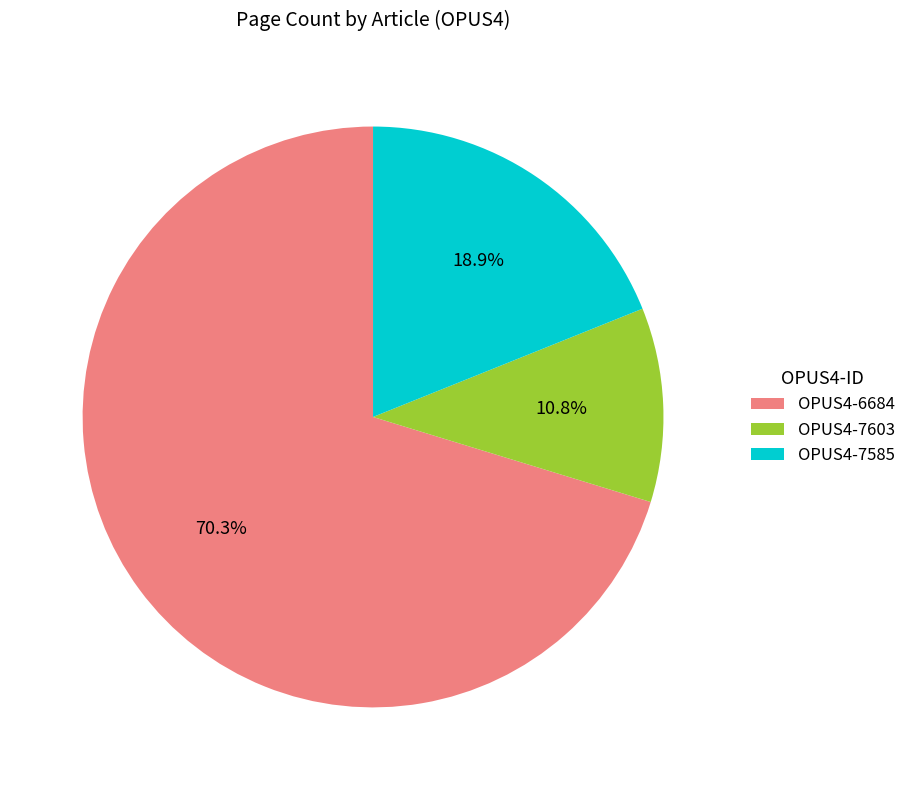

To the nearest percent, what is the combined percentage of OPUS4-6684 and OPUS4-7603?

81%